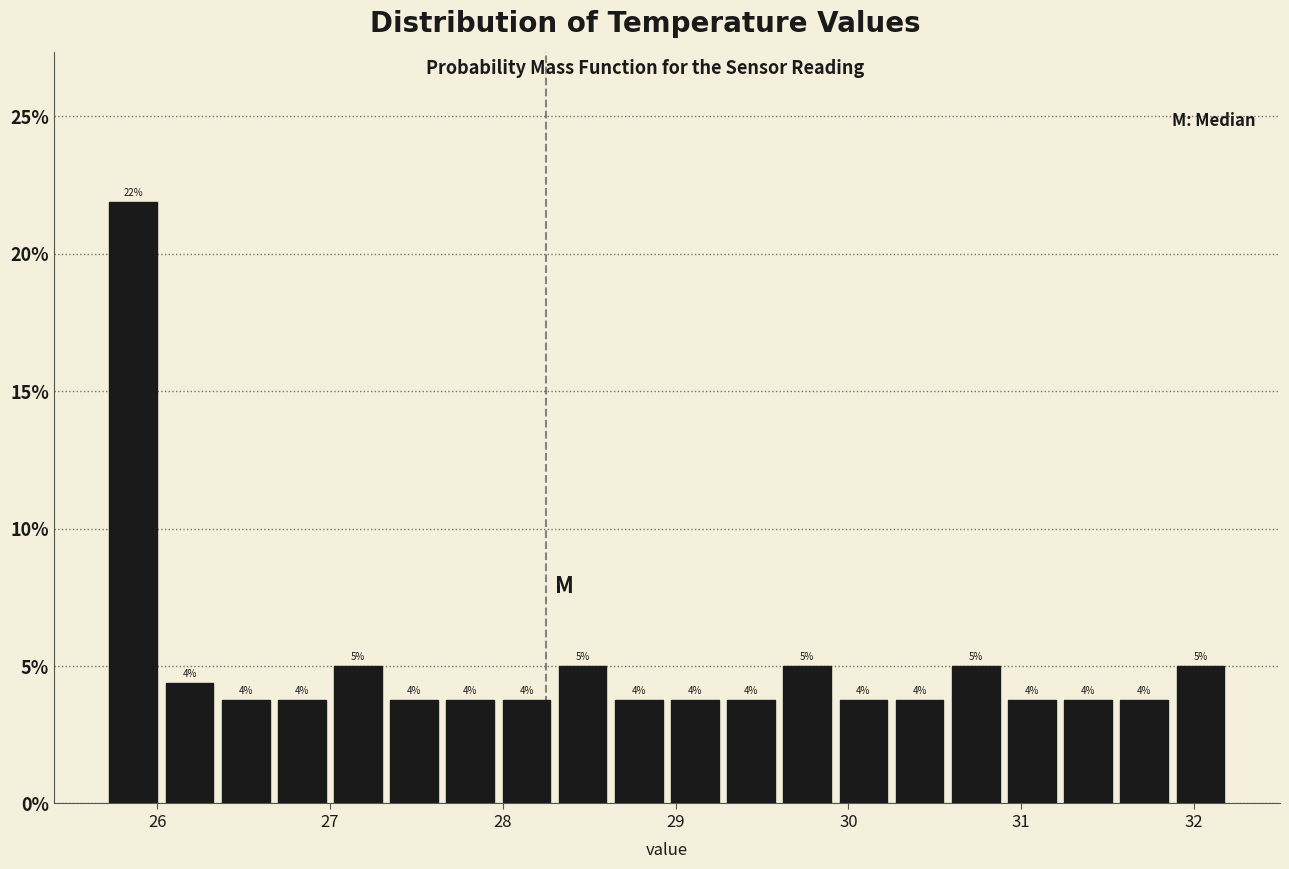

Around what value on the x-axis is the tallest bar? Give the approximate position of its centre, as read against the axis.

25.9